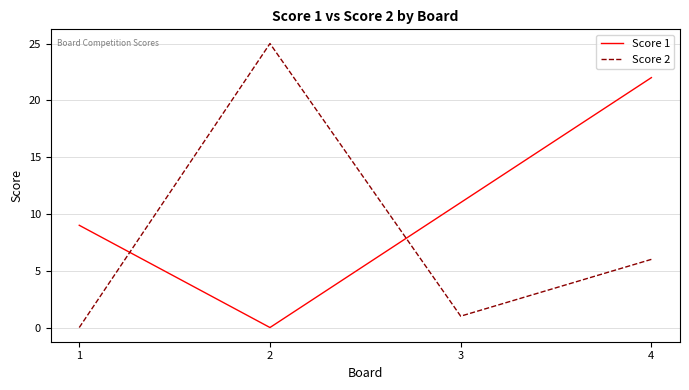

Which category has the lowest value in the Score 1 series?

2